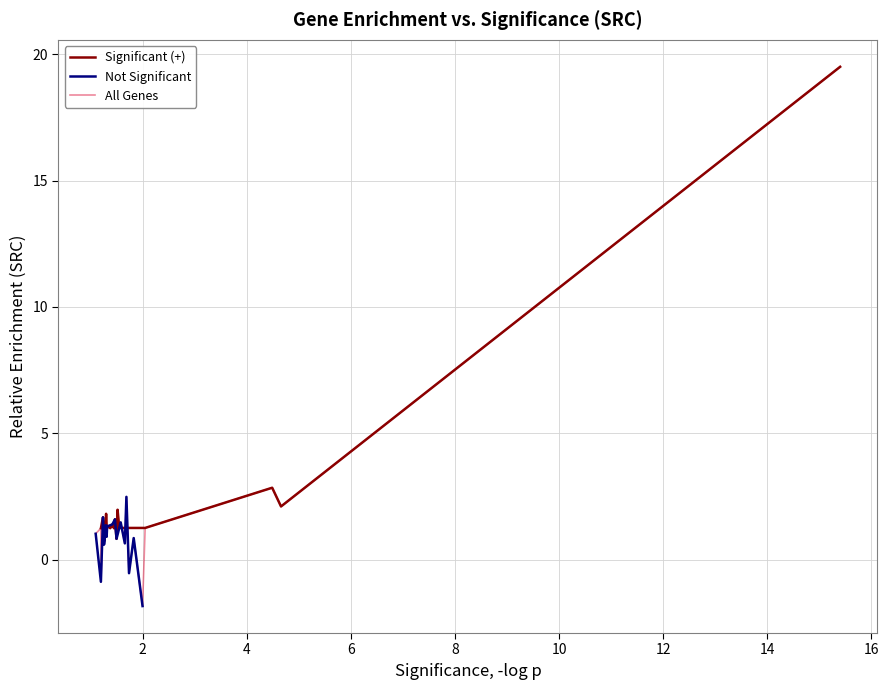

In Significant (+), how many points are higher than both neighbors (excluding endpoints)?

6